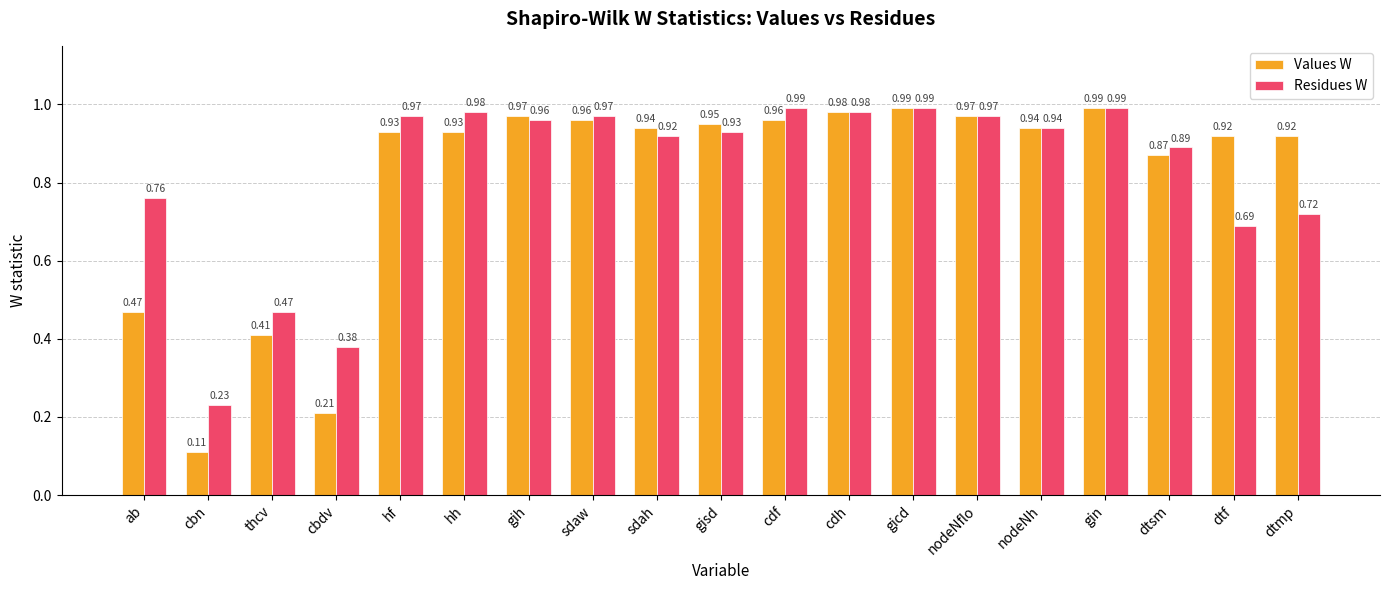

List the series in order of their overall mean, highest first.

Residues W, Values W